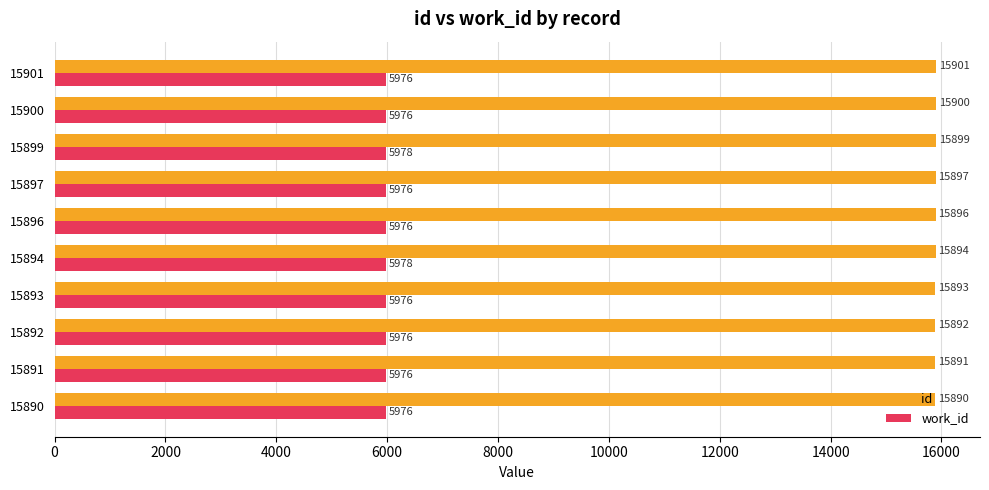

Rank the series by their average value, from highest to lowest.

id, work_id